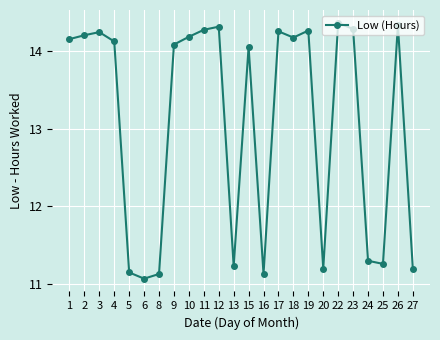

What is the smallest value displayed?

11.1